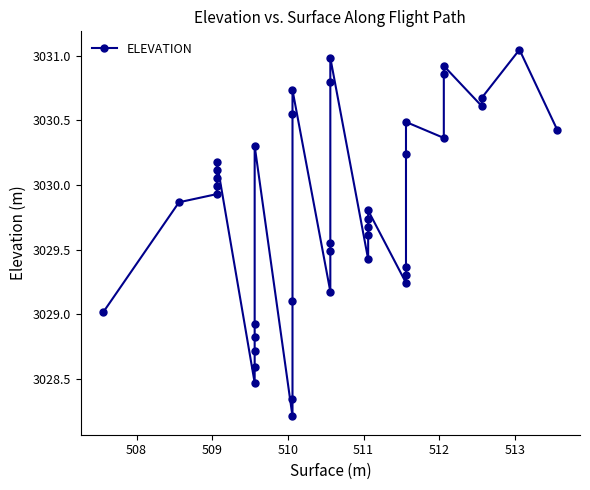

How many interior local valleys (lower than both neighbors) does the data have?

7